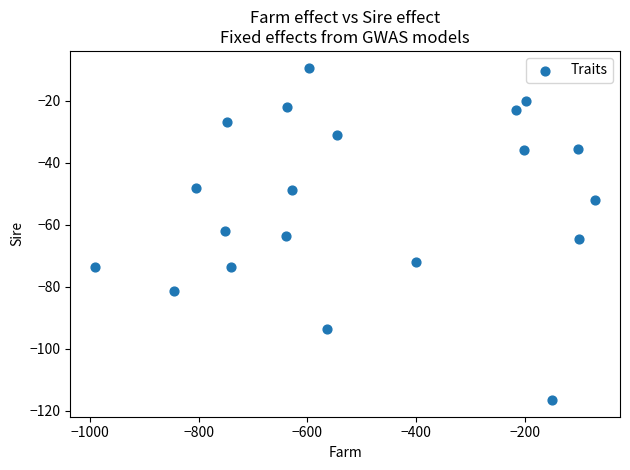

What is the range of Y values (max minus min)?

107.3